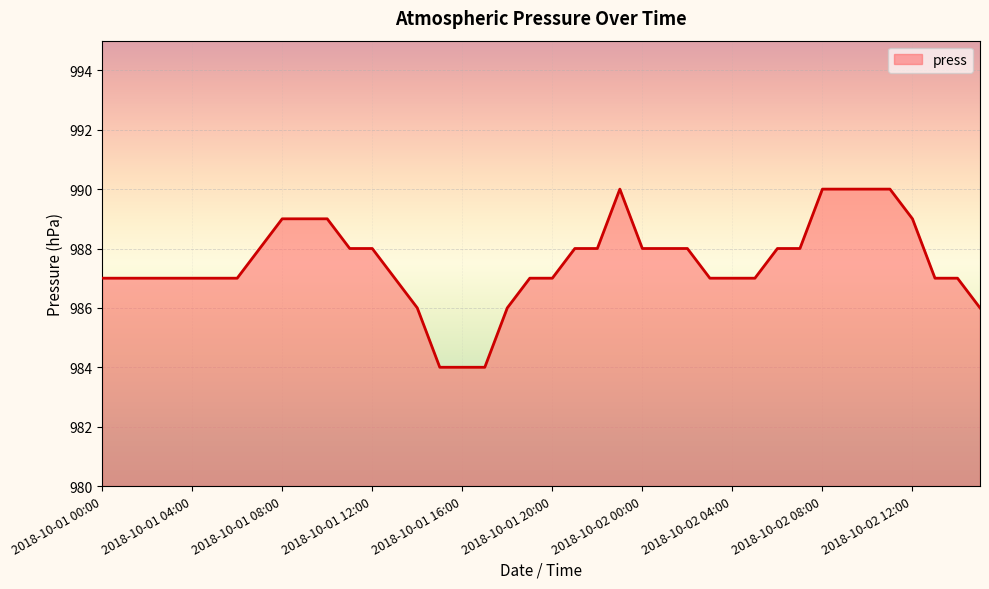

What is the minimum value shown in the chart?

984